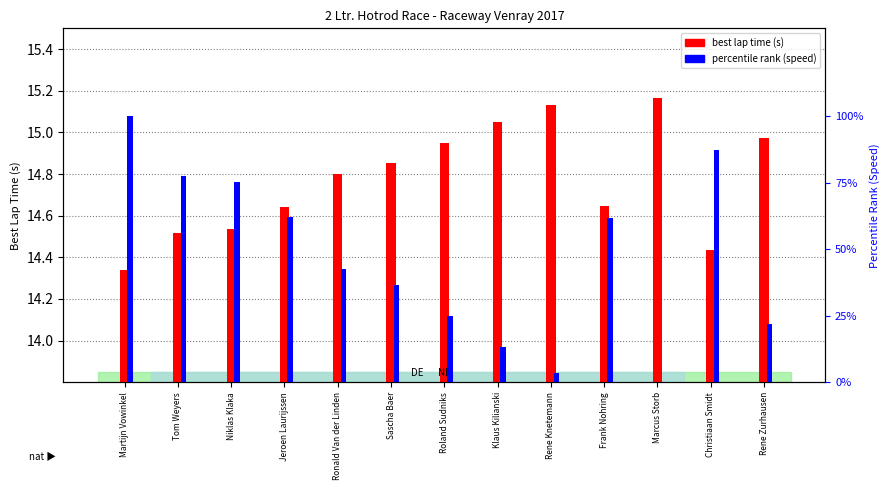

What is the total value across all series at Klaus Kilianski?

28.2